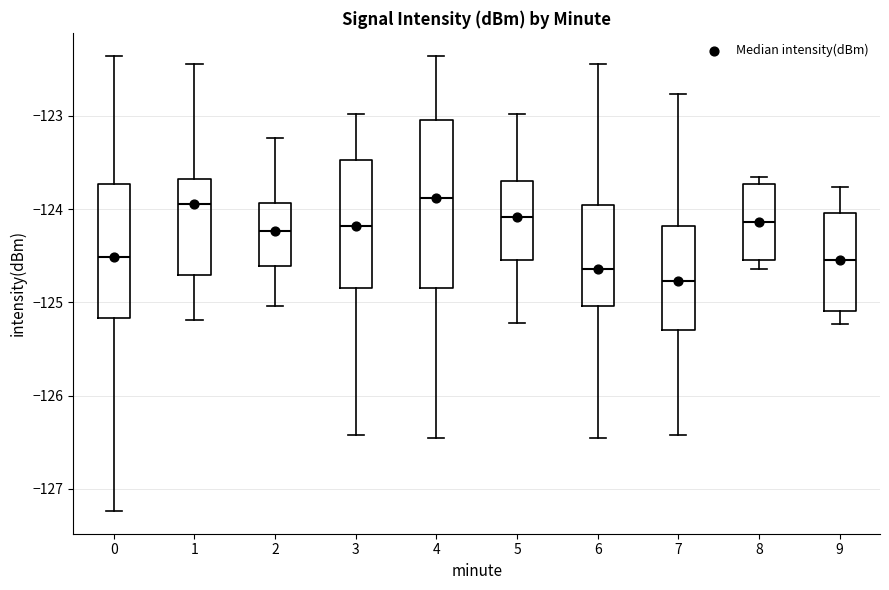

Which box is the tallest, from its lower edge to its upper edge?

4